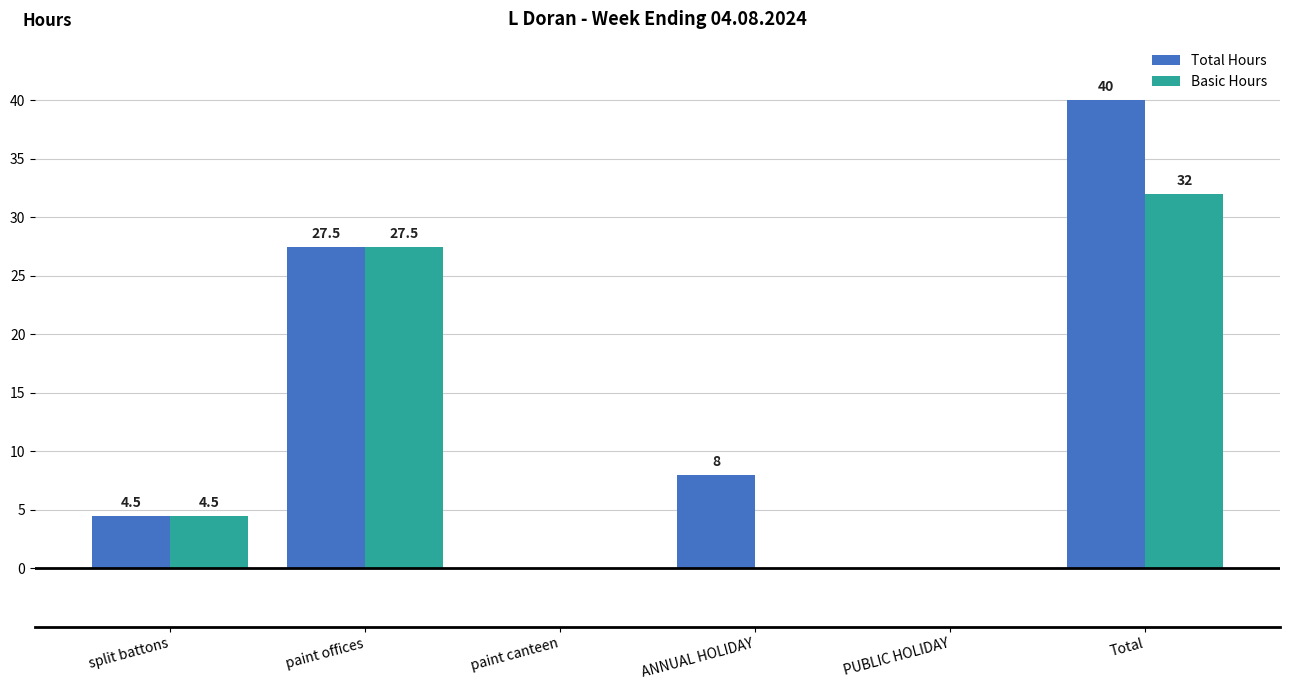

What are all the series names shown in the legend?

Total Hours, Basic Hours